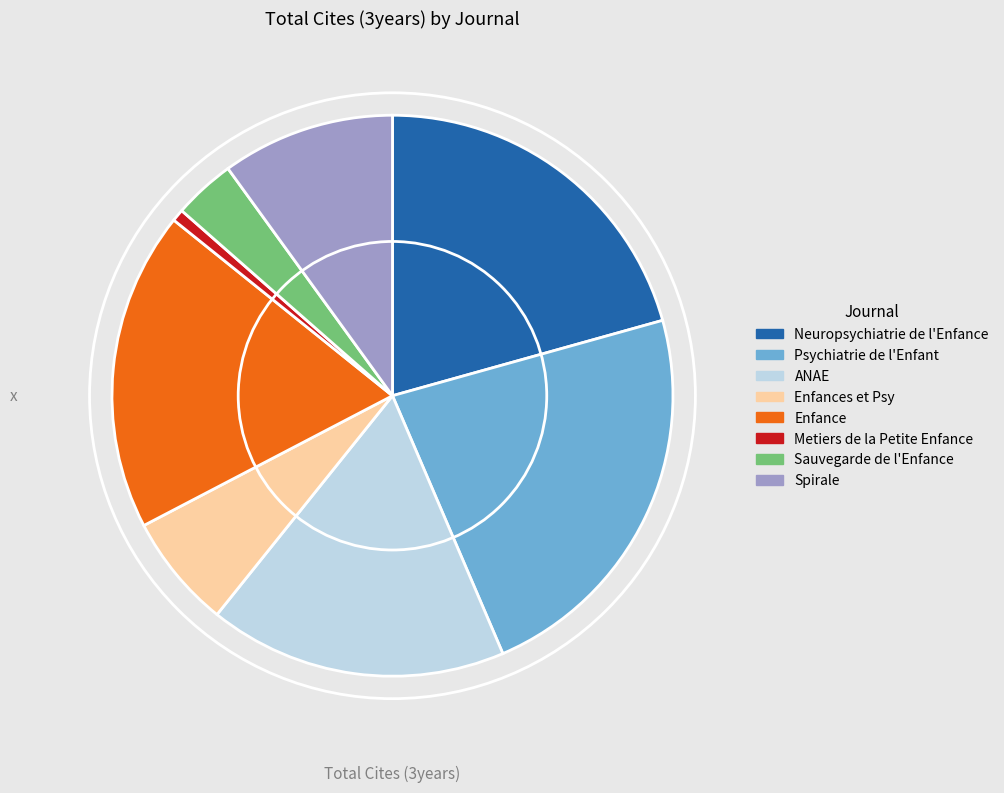

Which category has the biggest portion of the pie?

Psychiatrie de l'Enfant